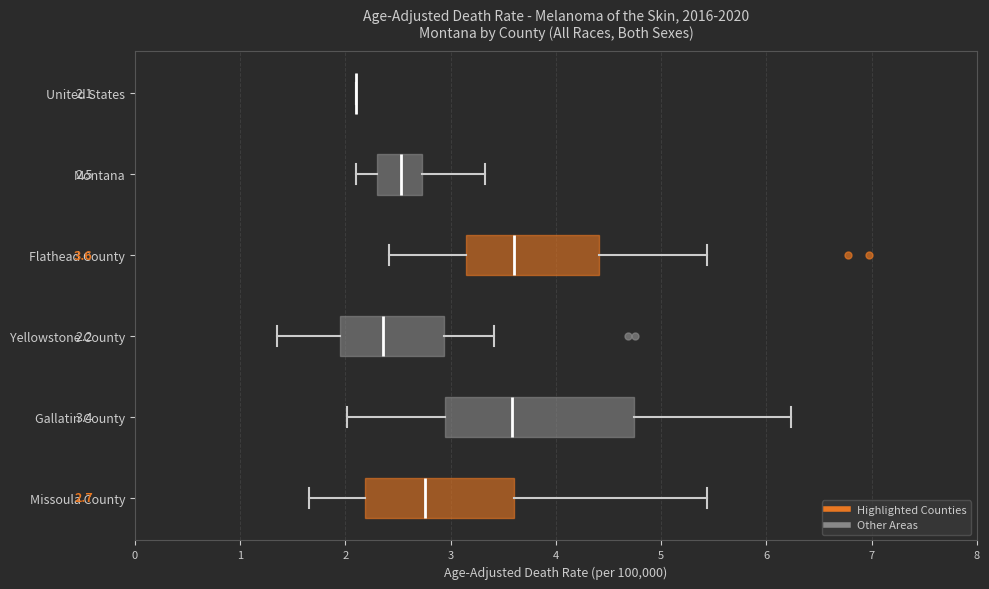

Comparing the boxes themselves (not the whiskers), which one is the widest?

Gallatin County